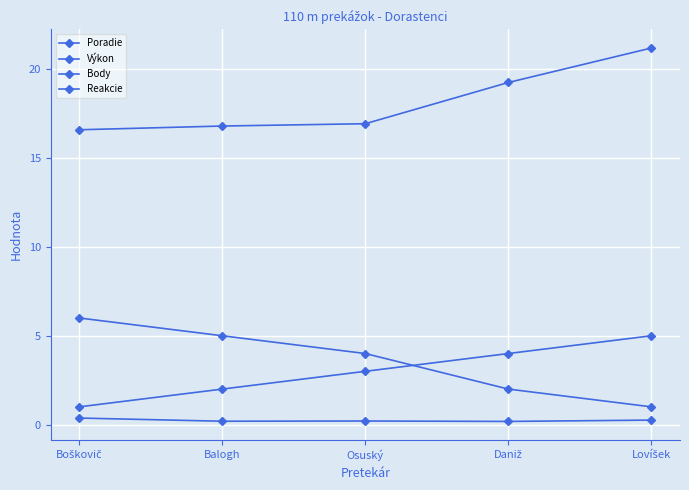

Is this an area chart (filled region under the line)?

No